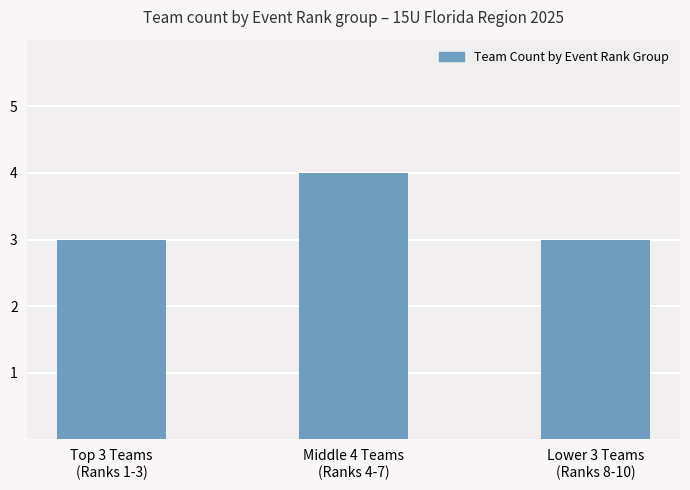

What is the label of the 3rd bar from the left?

Lower 3 Teams
(Ranks 8-10)